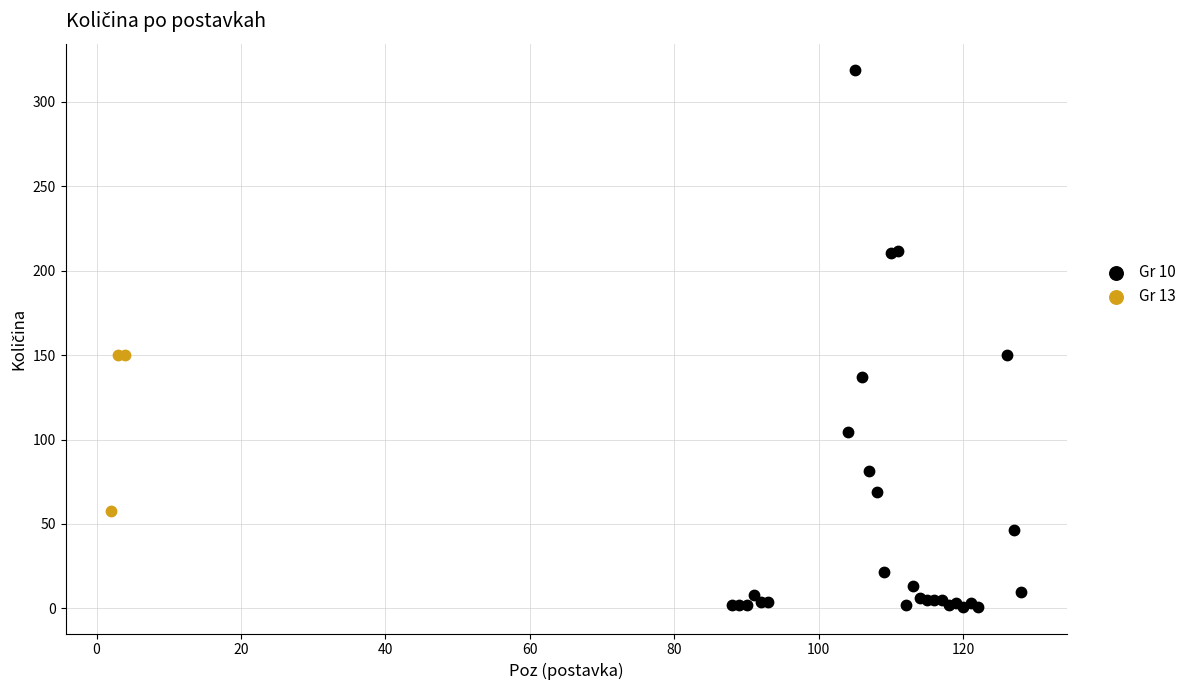

Which series contains the lowest Y value?

Gr 10